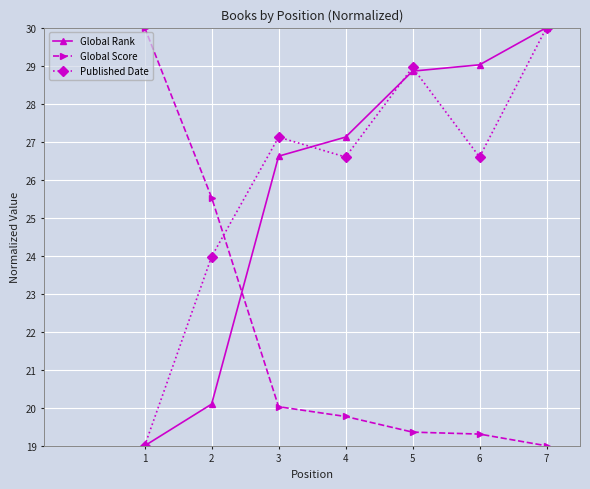

What is the maximum value for Global Rank?

30.0